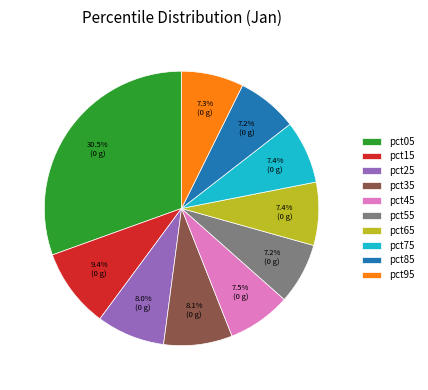

What portion of the pie excludes pct85?

92.8%